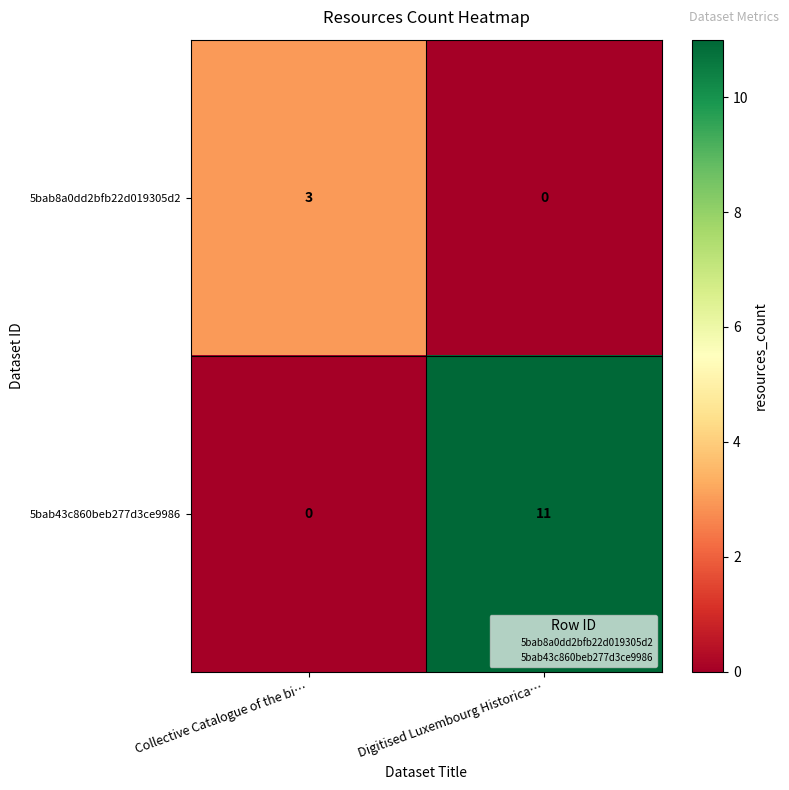

Between Collective Catalogue of the bi… and Digitised Luxembourg Historica…, which series saw the biggest shift?

5bab43c860beb277d3ce9986